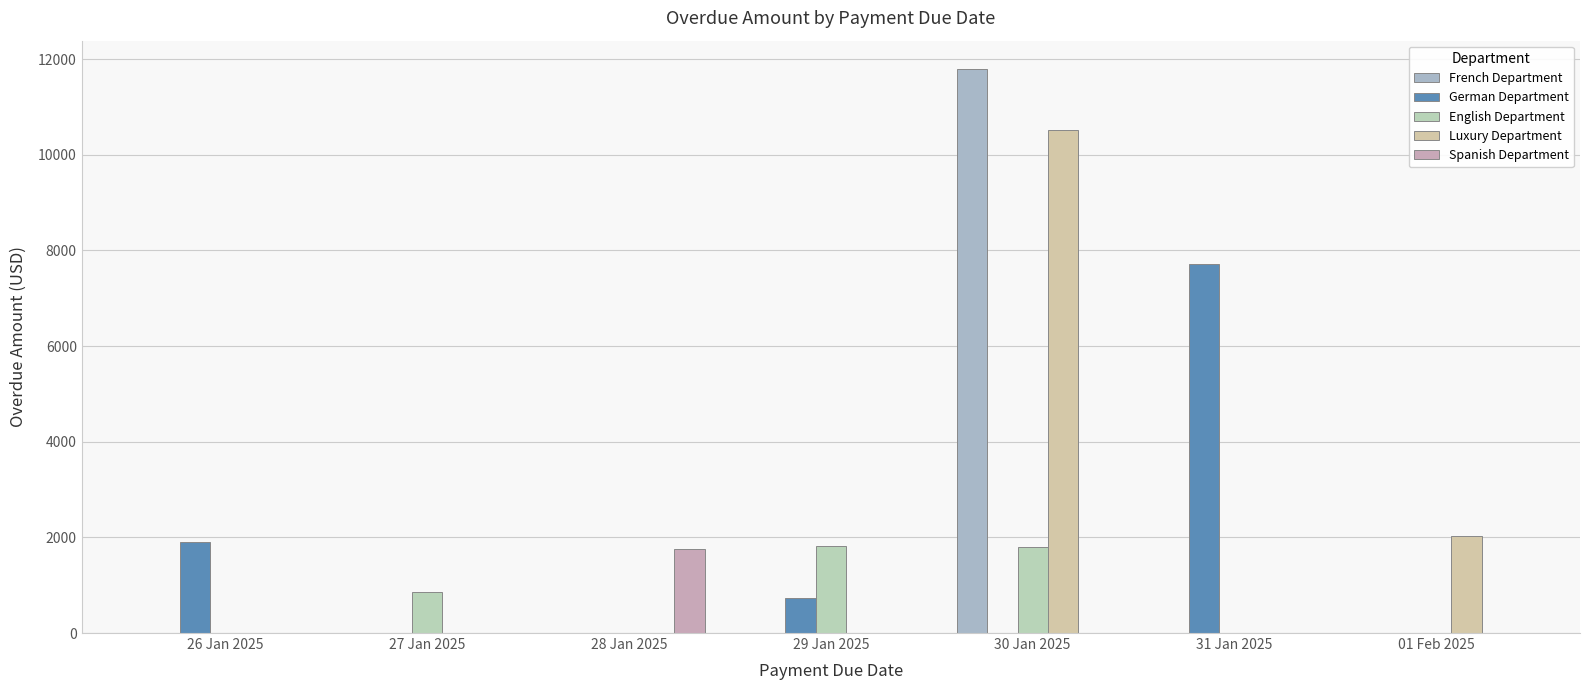

Count the number of categories in the chart.

7